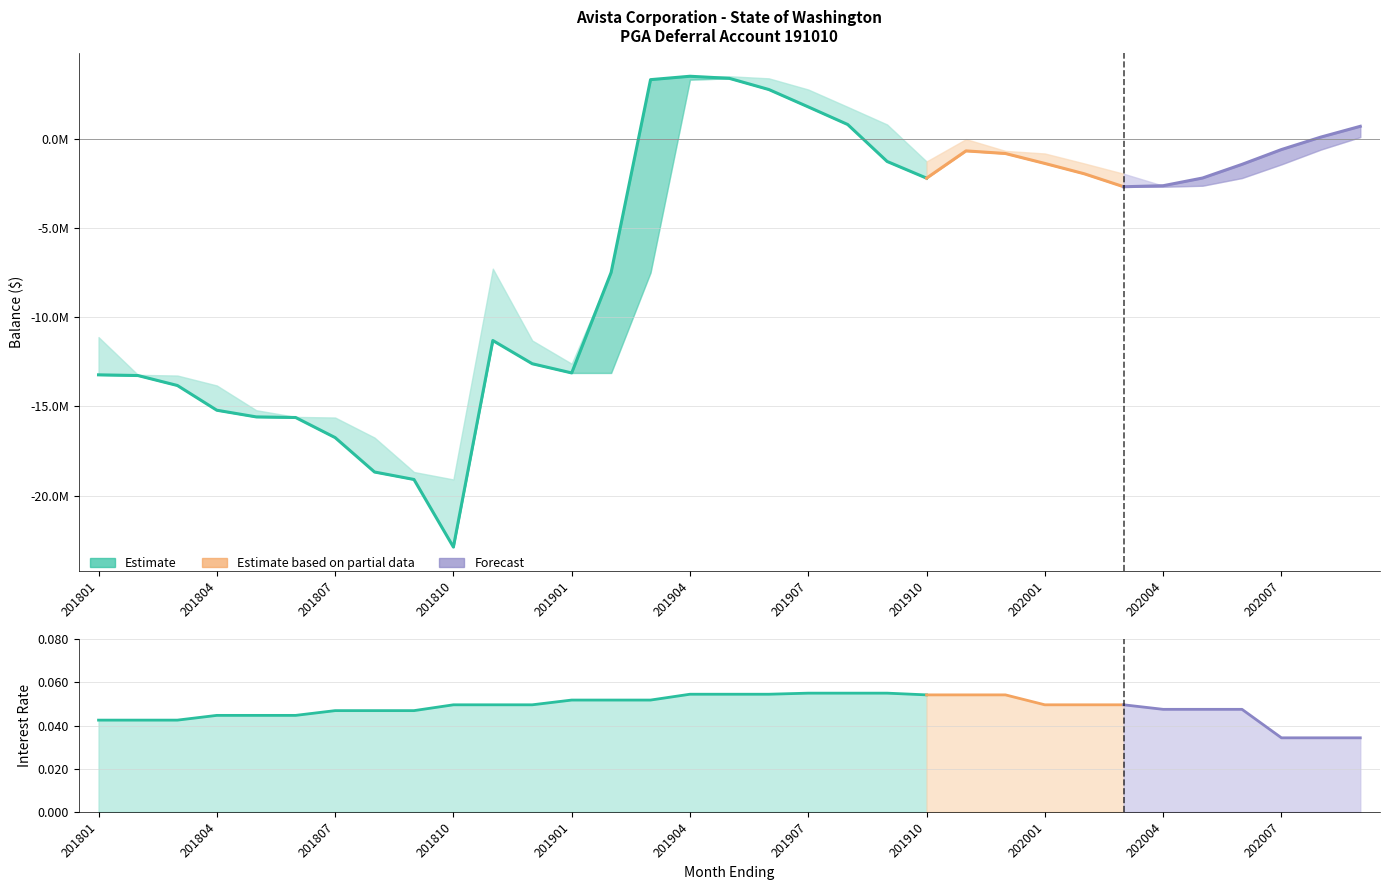

How many lines are shown in the chart?

2